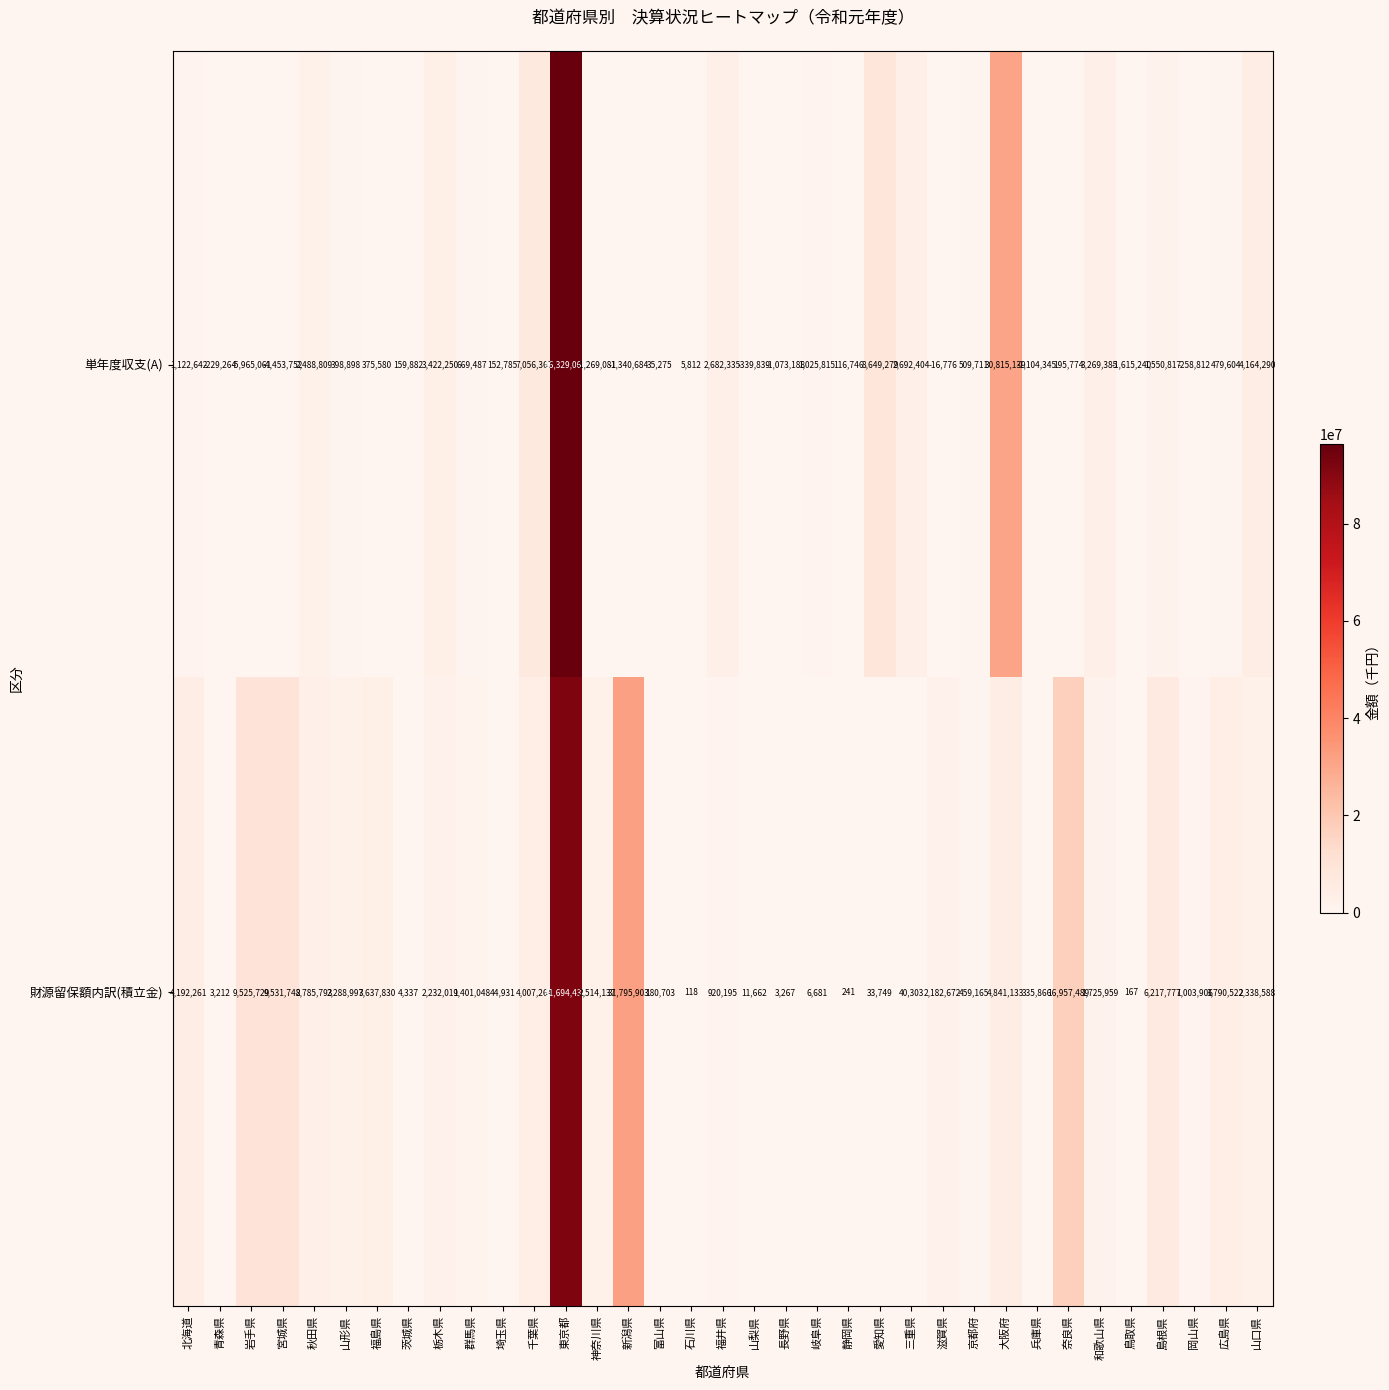

What is the sum of all 単年度収支(A) values?

150702107